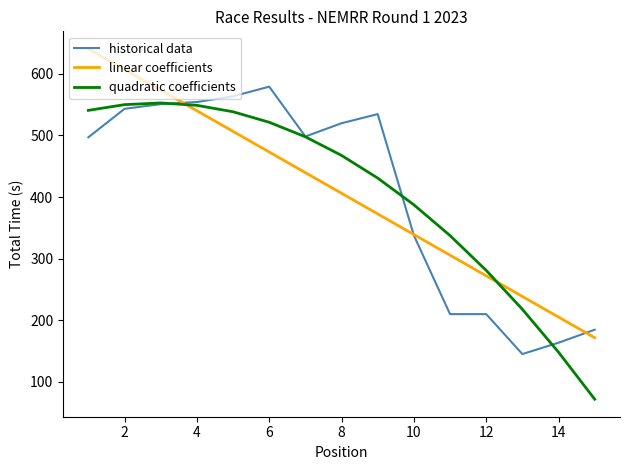

Which series has the largest range (max minus min)?

quadratic coefficients